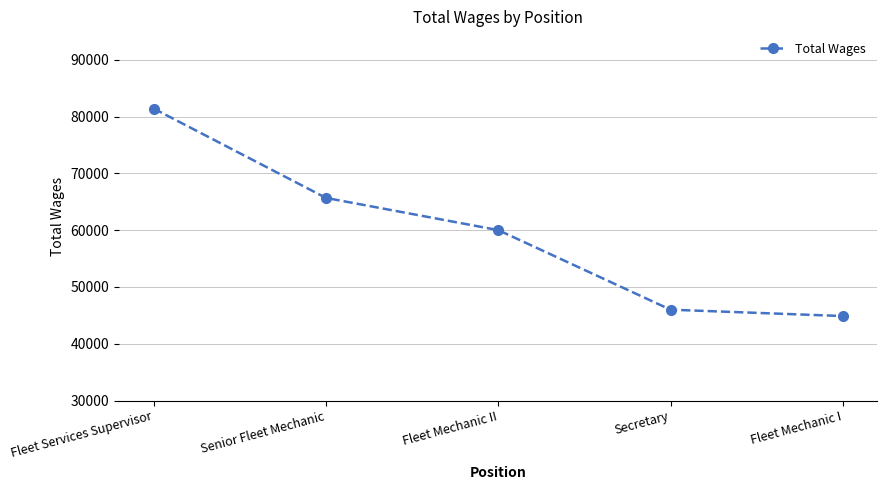

Where is the data nearest to the value 63141?

Senior Fleet Mechanic